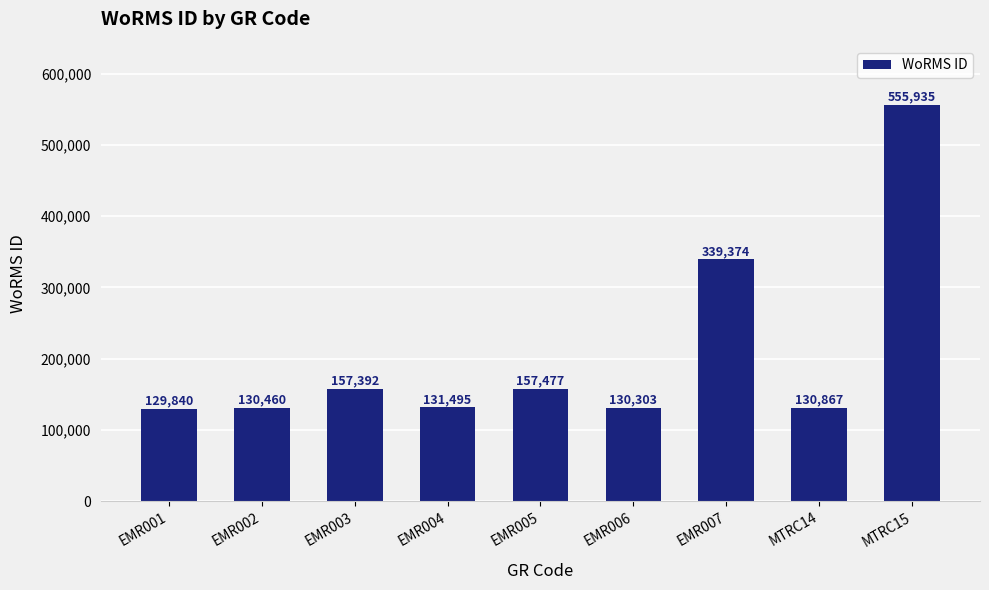

What position from the left is MTRC14?

8